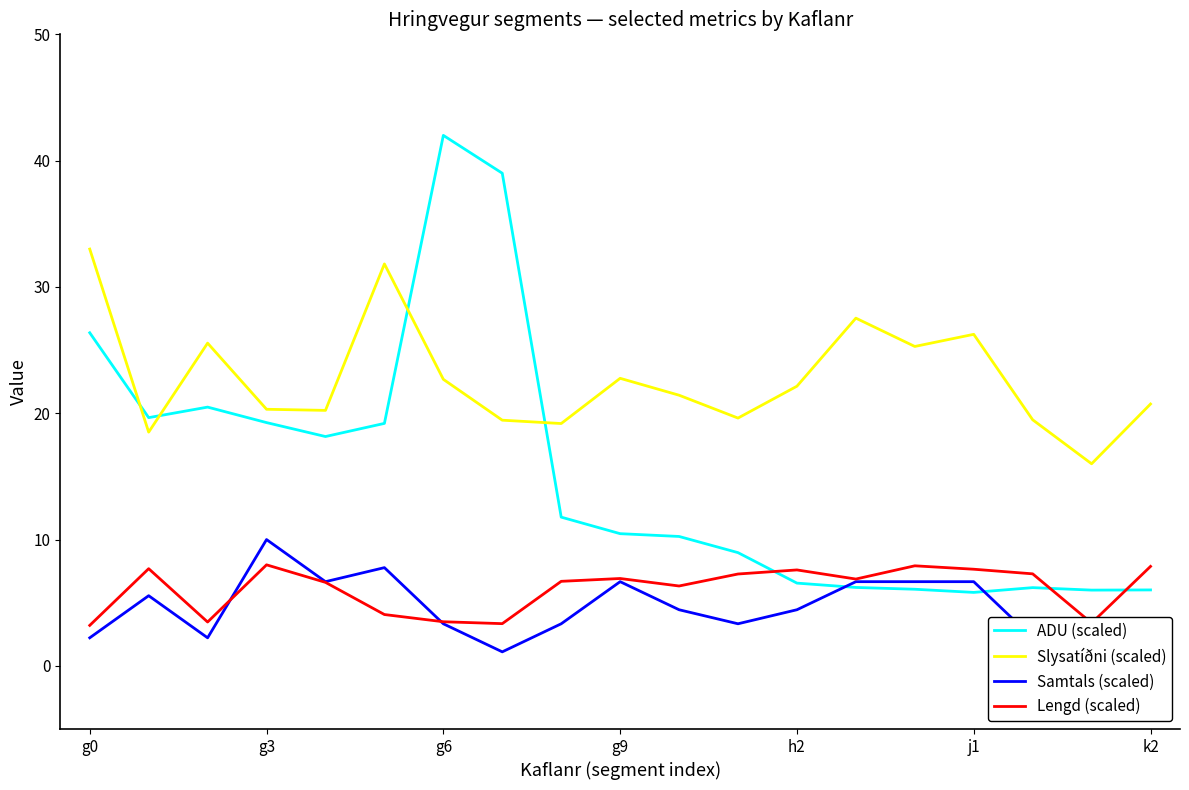

True or false: ADU (scaled) has a value of 14.6 at 11.

False